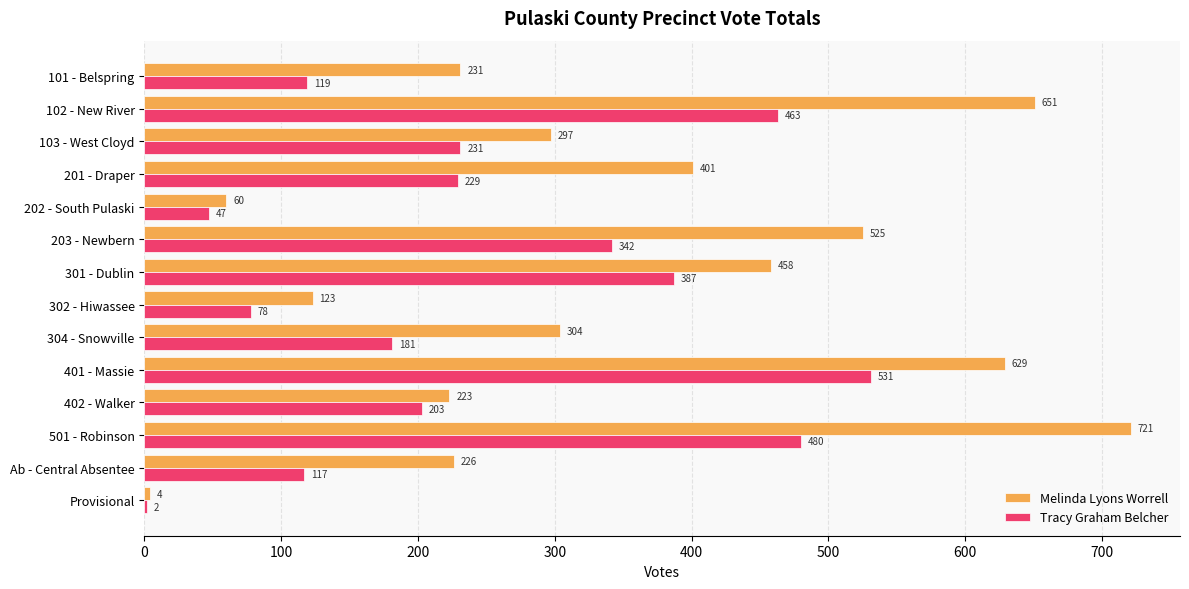

Where is Melinda Lyons Worrell nearest to the value 362?

201 - Draper